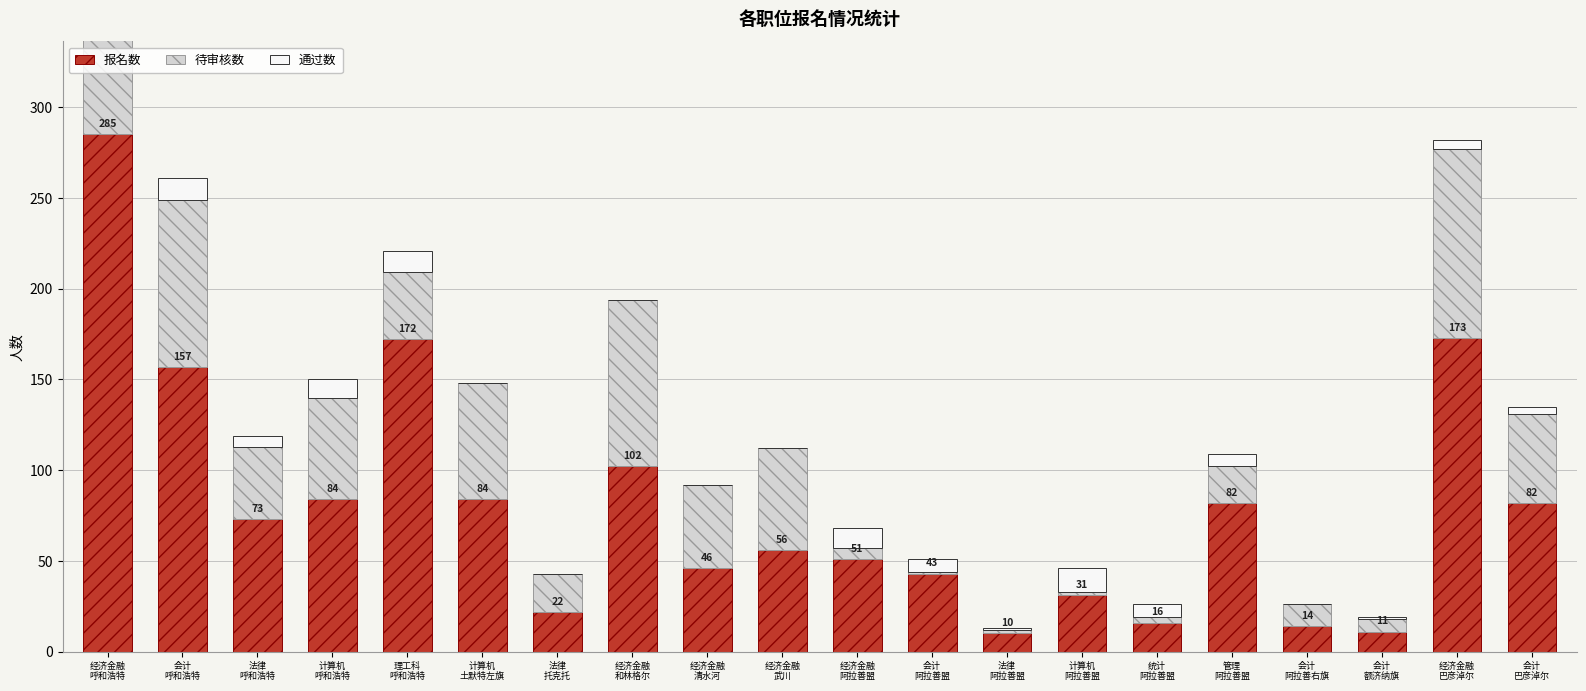

Between 法律
呼和浩特 and 计算机
阿拉善盟, which series saw the biggest shift?

报名数